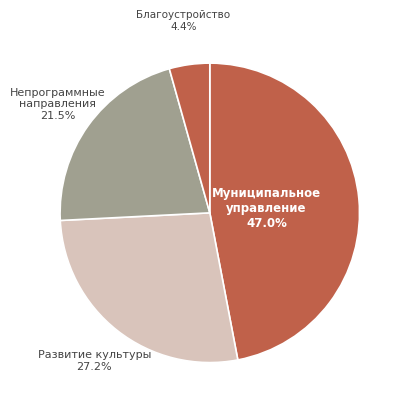

Between Муниципальное управление and Развитие культуры, which is larger?

Муниципальное управление